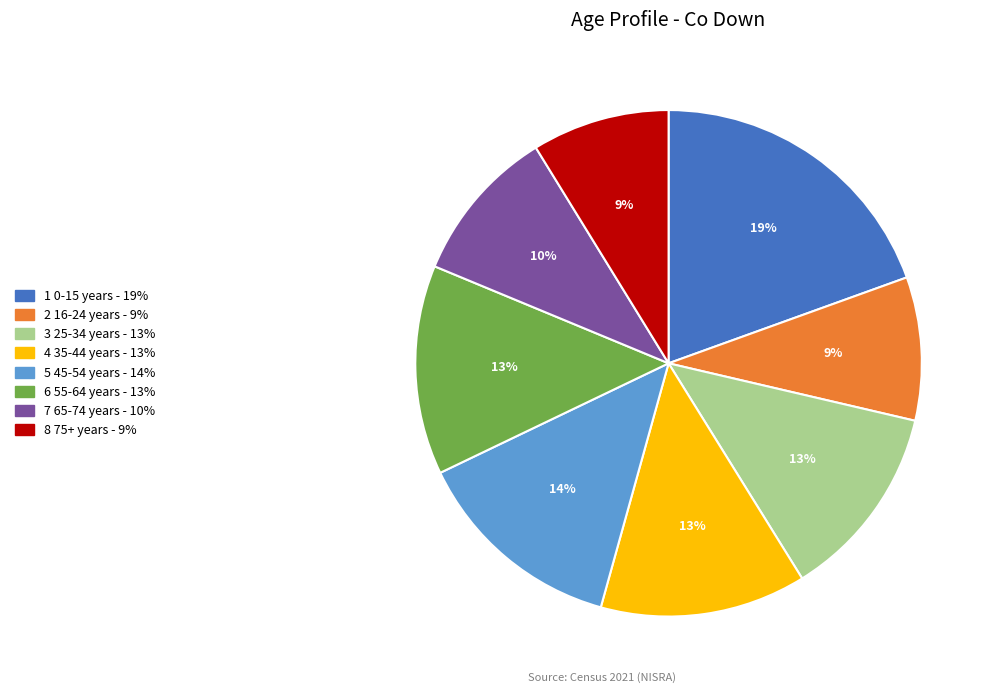

To the nearest percent, what is the average slice percentage?

12%